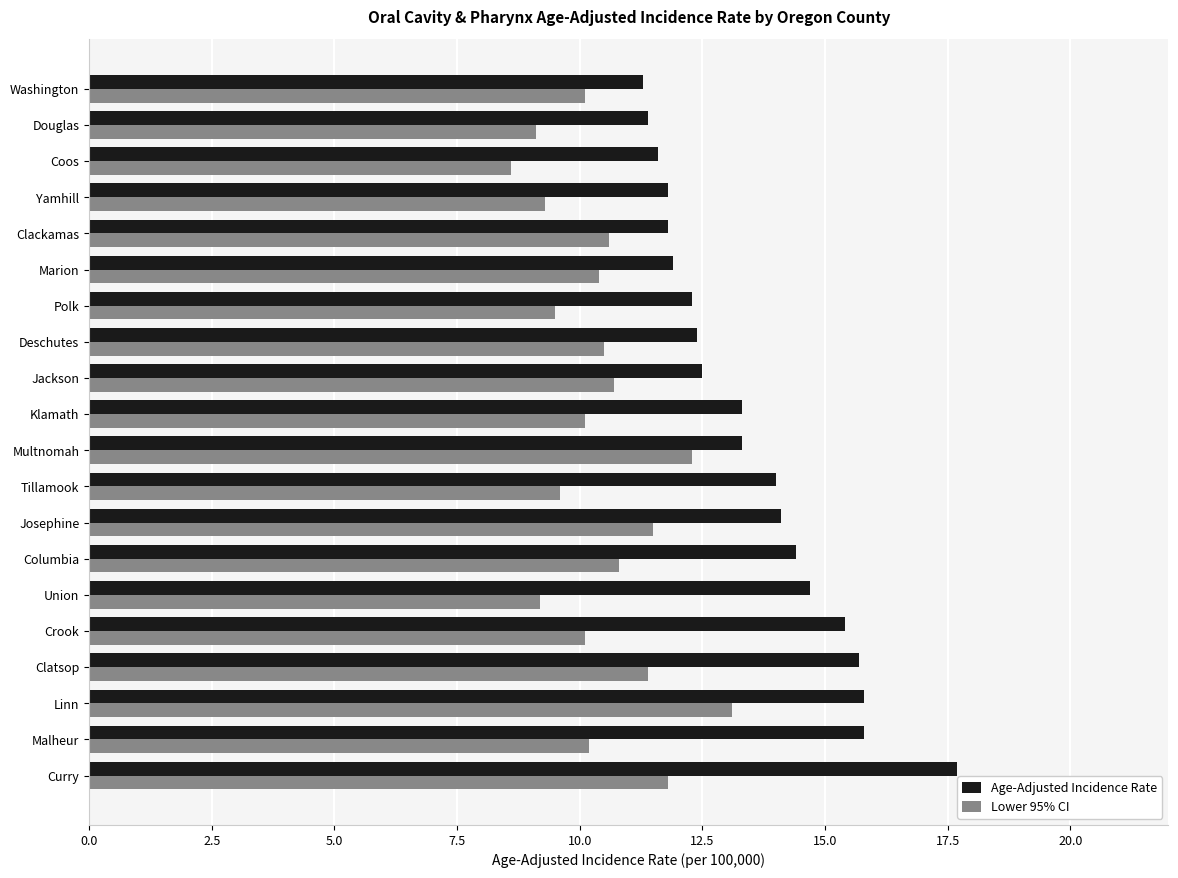

Which series has the widest spread of values?

Age-Adjusted Incidence Rate